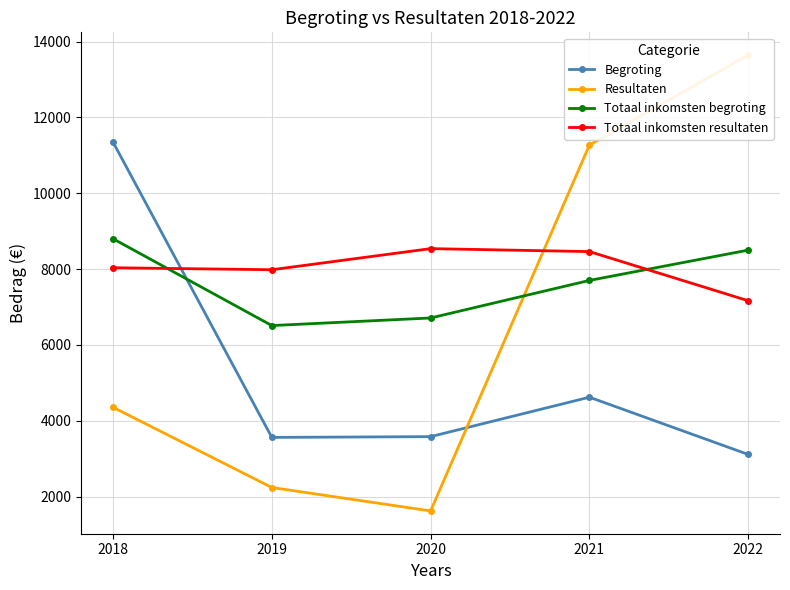

What is the total value across all series at 2019?

20290.9